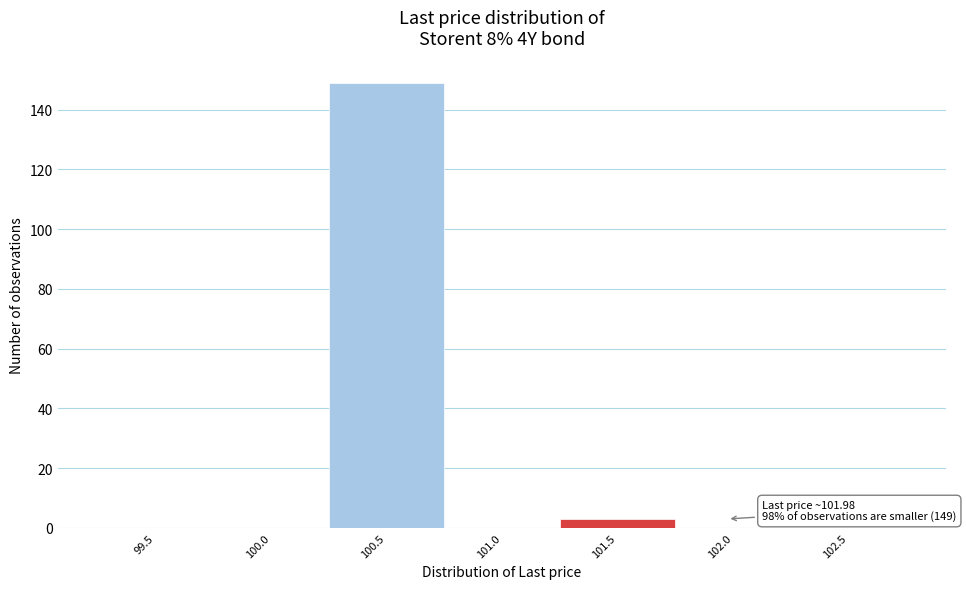

Reading left to right, list all the values displayed in this chart.

99.5=0	100.0=0	100.5=149	101.0=0	101.5=3	102.0=0	102.5=0